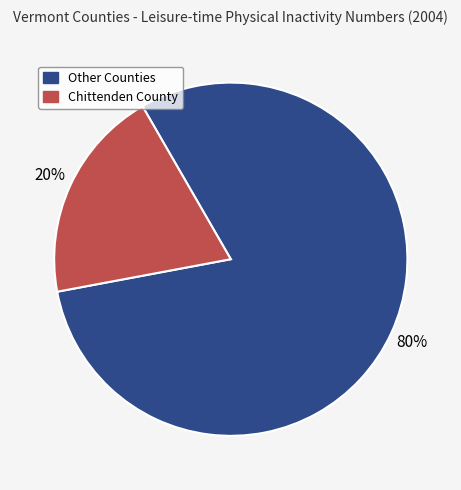

Between Other Counties and Chittenden County, which is larger?

Other Counties